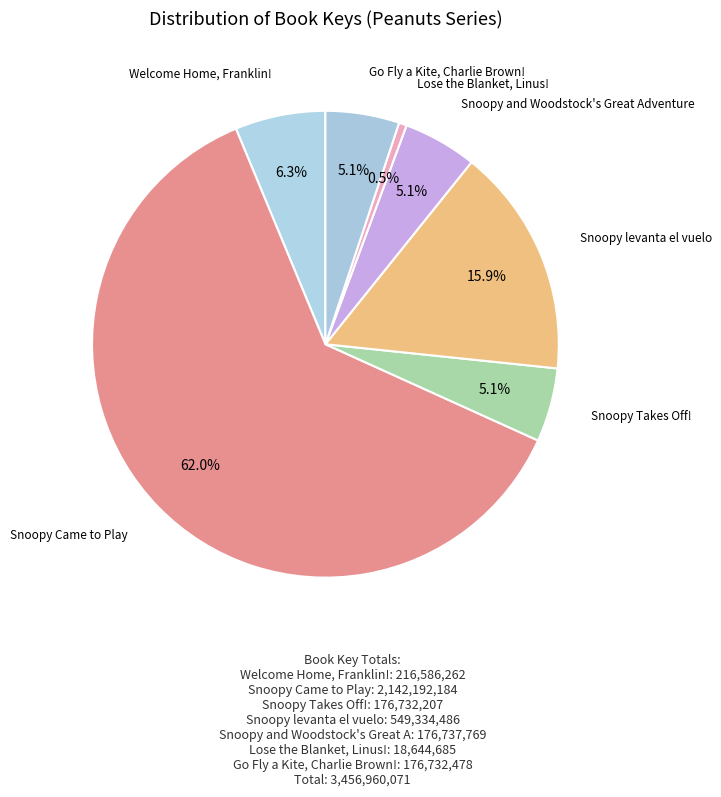

Count the number of slices in the pie.

7